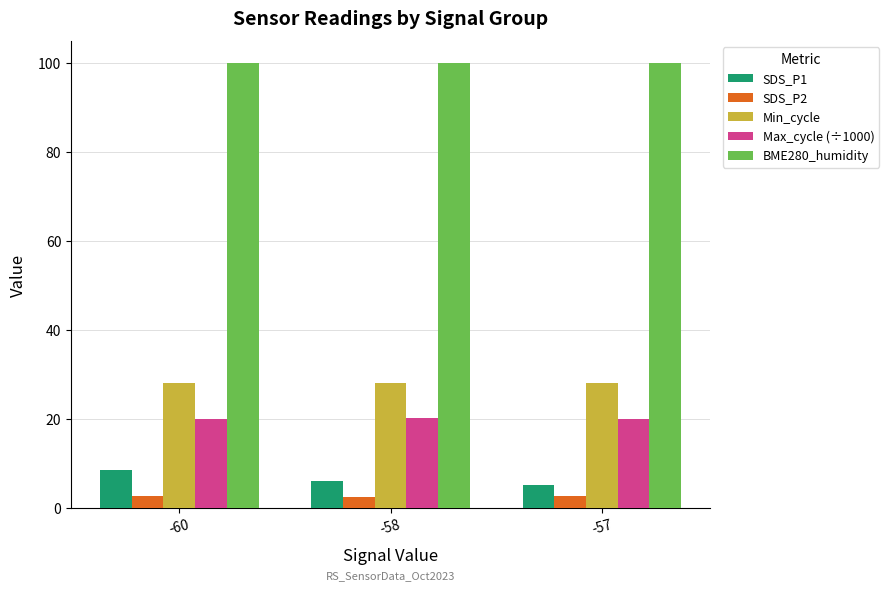

What is the value of the Min_cycle bar at the 1st from the left?

28.0